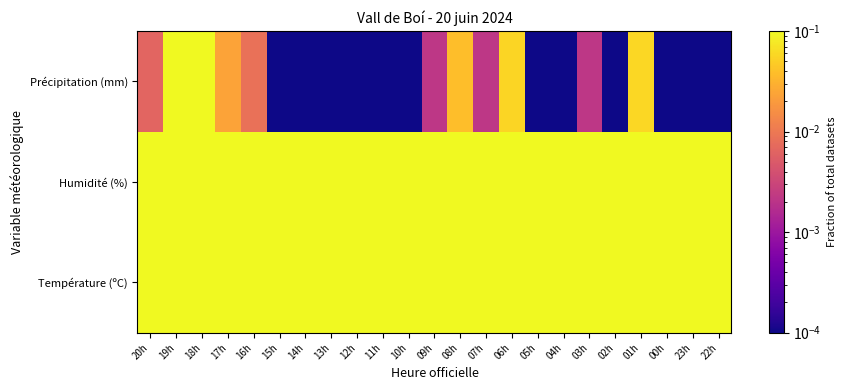

Reading left to right, transcribe all the data shown in this chart.

Température (ºC): 20h=0.1	19h=0.1	18h=0.1	17h=0.2	16h=0.2	15h=0.2	14h=0.2	13h=0.2	12h=0.2	11h=0.2	10h=0.2	09h=0.2	08h=0.1	07h=0.1	06h=0.1	05h=0.1	04h=0.1	03h=0.1	02h=0.2	01h=0.2	00h=0.2	23h=0.2	22h=0.2
Humidité (%): 20h=1.0	19h=1.0	18h=1.0	17h=0.9	16h=0.8	15h=0.7	14h=0.6	13h=0.6	12h=0.7	11h=0.8	10h=0.8	09h=0.8	08h=0.9	07h=1.0	06h=1.0	05h=1.0	04h=1.0	03h=1.0	02h=1.0	01h=0.9	00h=0.9	23h=0.8	22h=0.8
Précipitation (mm): 20h=0.0	19h=0.1	18h=0.3	17h=0.0	16h=0.0	15h=0.0	14h=0.0	13h=0.0	12h=0.0	11h=0.0	10h=0.0	09h=0.0	08h=0.0	07h=0.0	06h=0.1	05h=0.0	04h=0.0	03h=0.0	02h=0.0	01h=0.1	00h=0.0	23h=0.0	22h=0.0